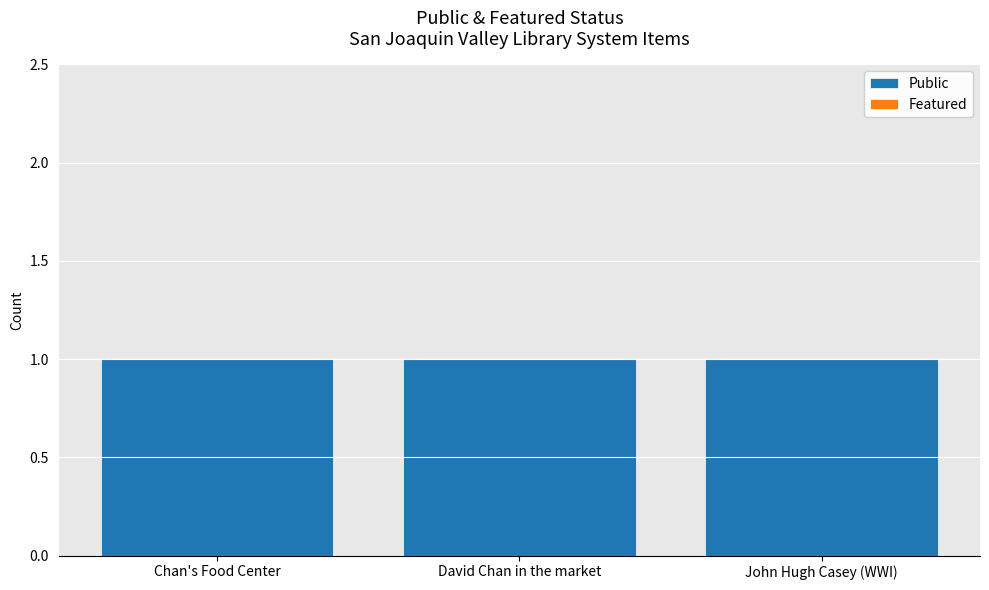

What is the highest value of the Public series?

1